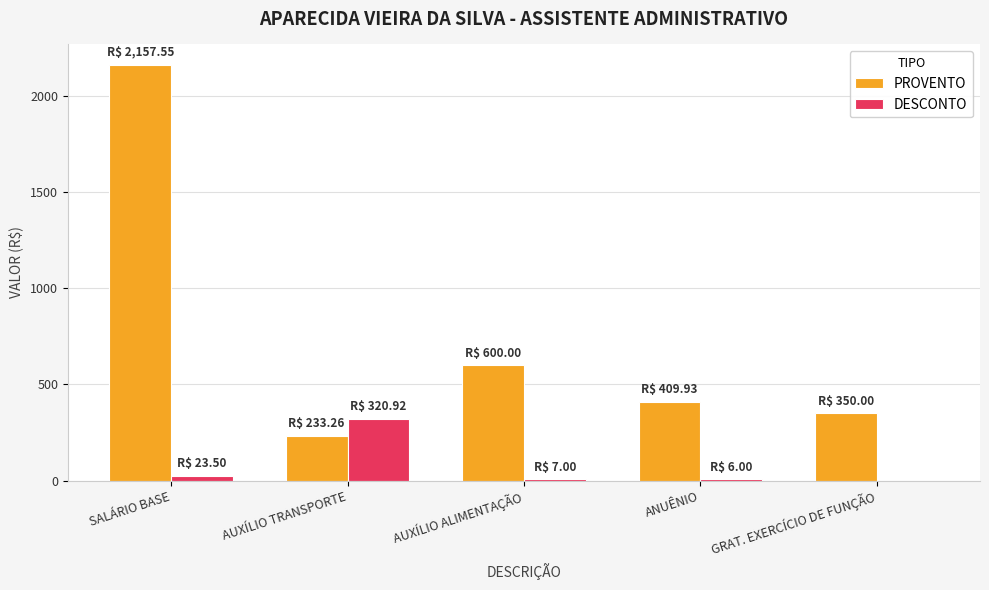

At which category is the sum across all series the highest?

SALÁRIO BASE